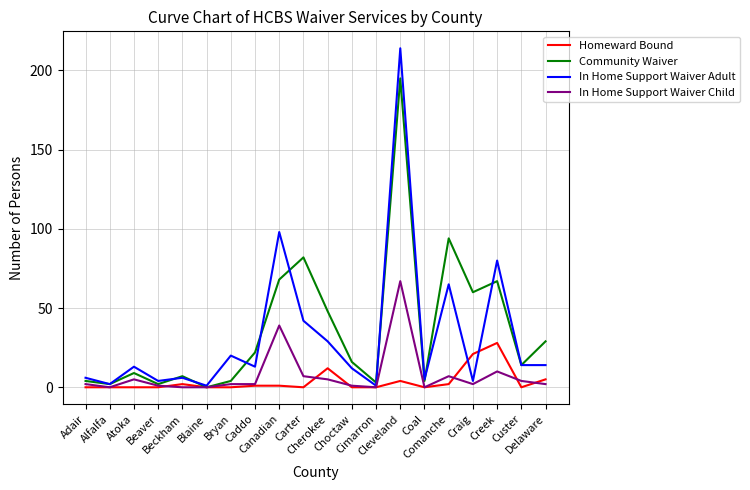

Which series has the widest spread of values?

In Home Support Waiver Adult